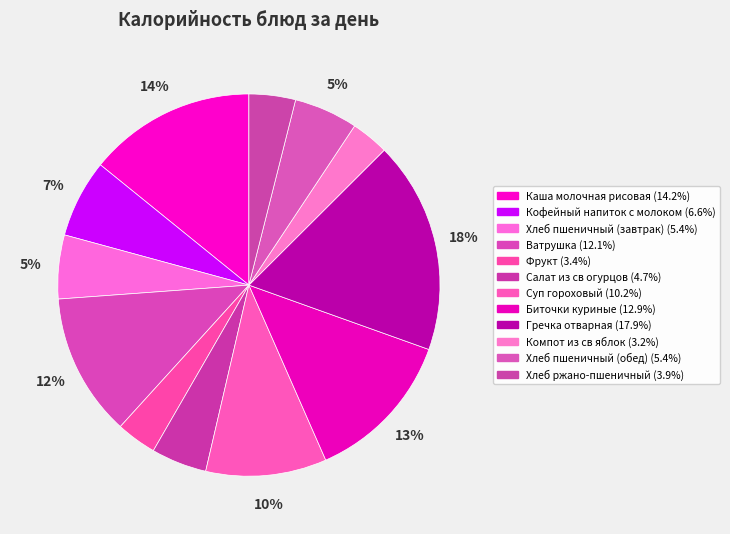

Which category has the smallest portion of the pie?

Компот из св яблок